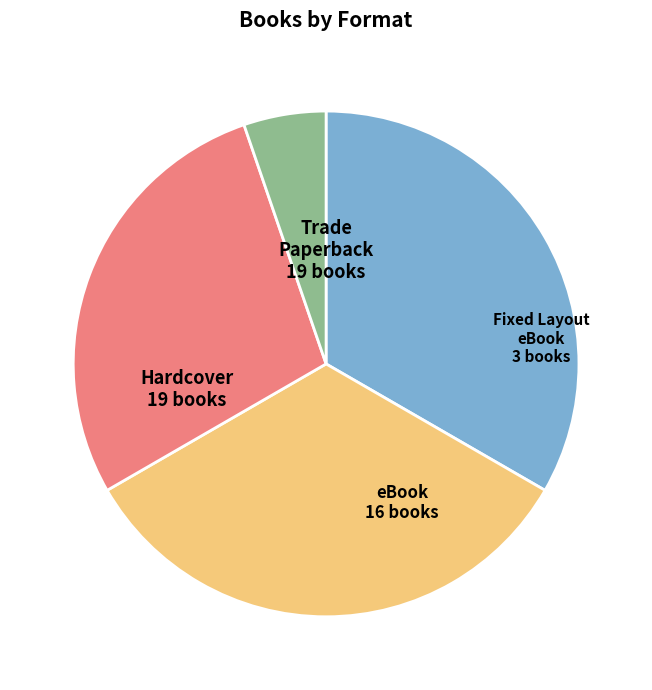

Does any single category account for the majority?

No